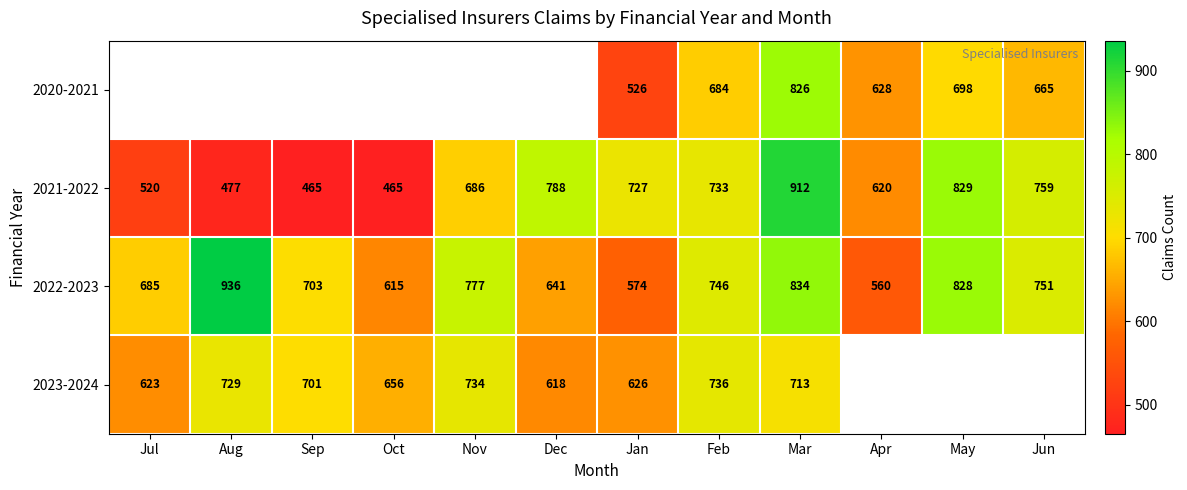

Is it true that 2023-2024 equals 701 at Sep?

True